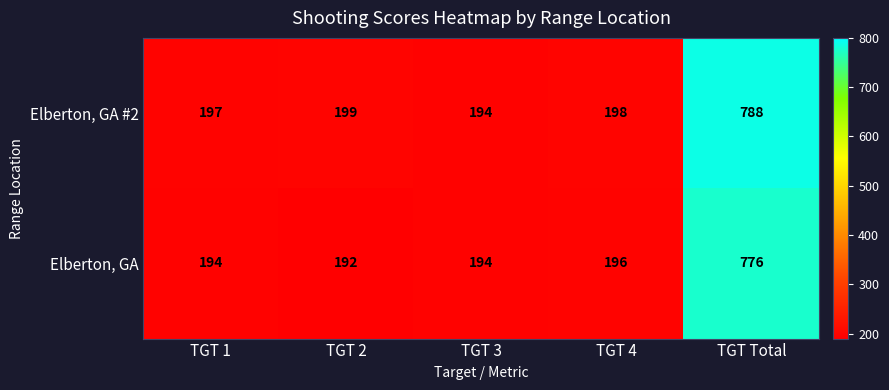

The Elberton, GA #2 series shows 354 at TGT 4. True or false?

False